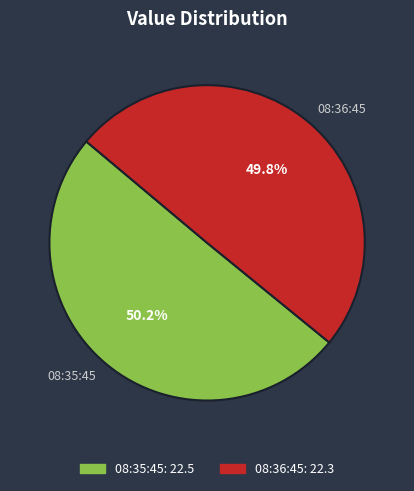

What is the ratio of the value at 08:35:45 to the value at 08:36:45?

1.0